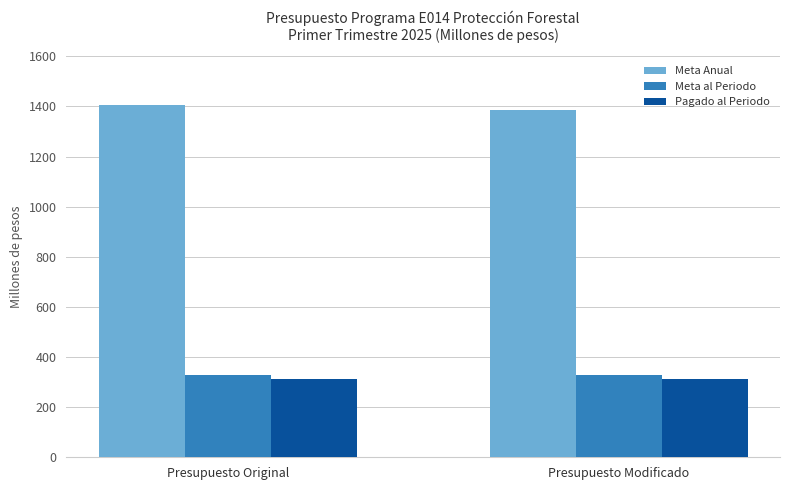

What is the sum of all Meta Anual values?

2792.0